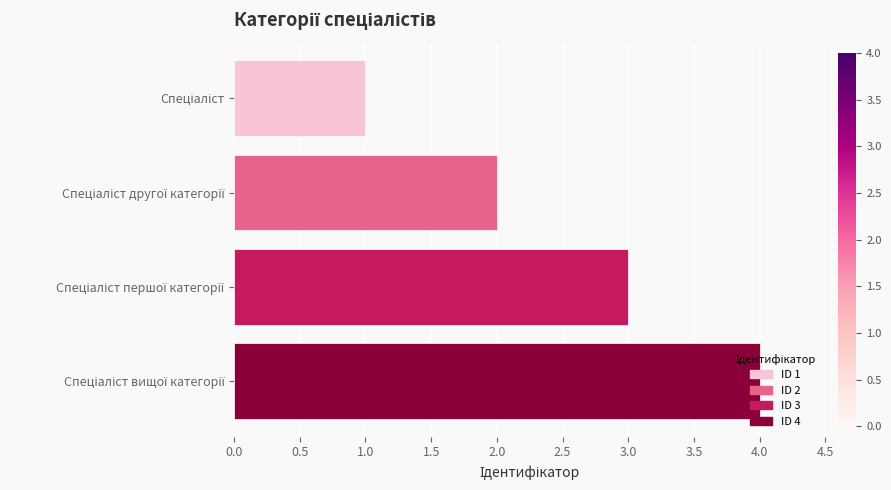

How many data points are less than 3?

2